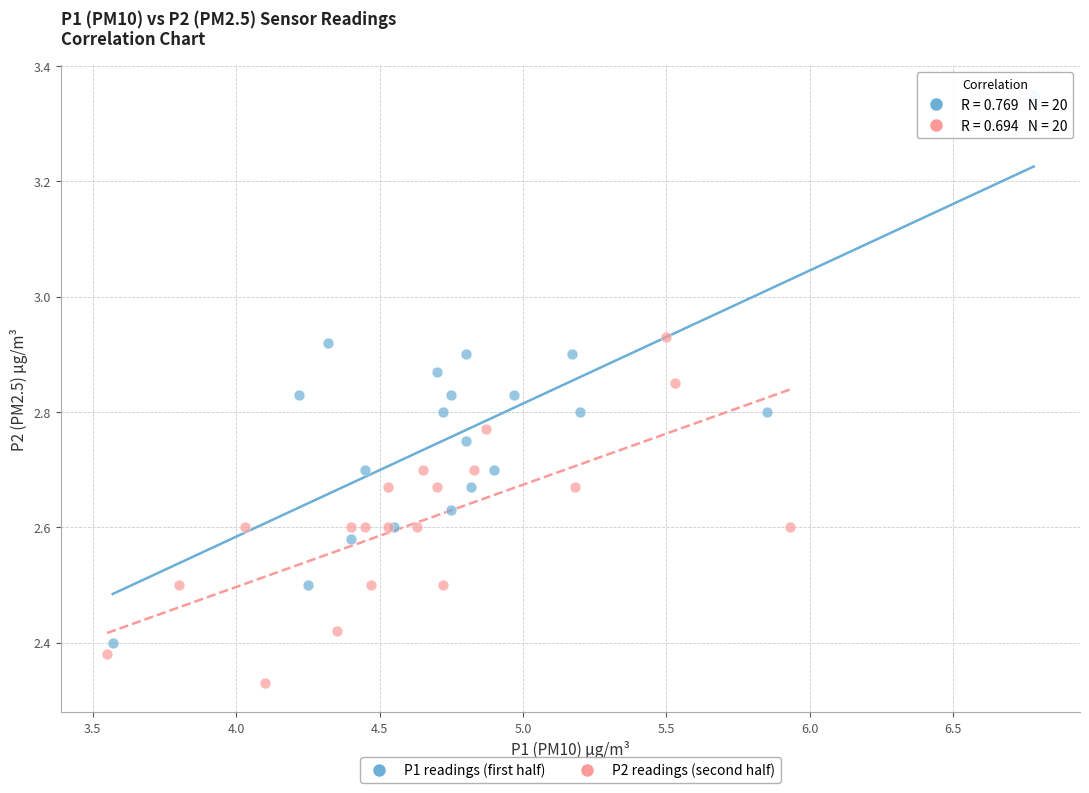

Which series has the widest spread of Y values?

P1 readings (first half)